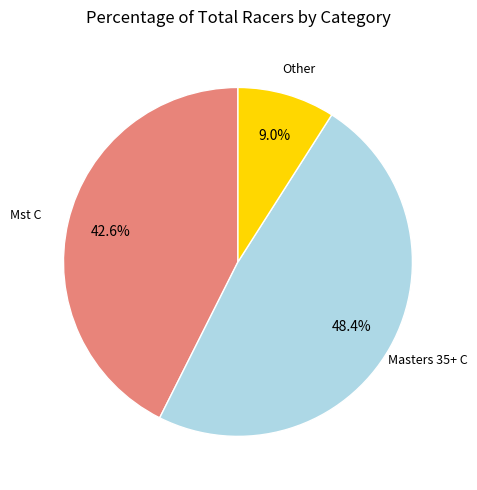

Is there a majority slice in this chart?

No